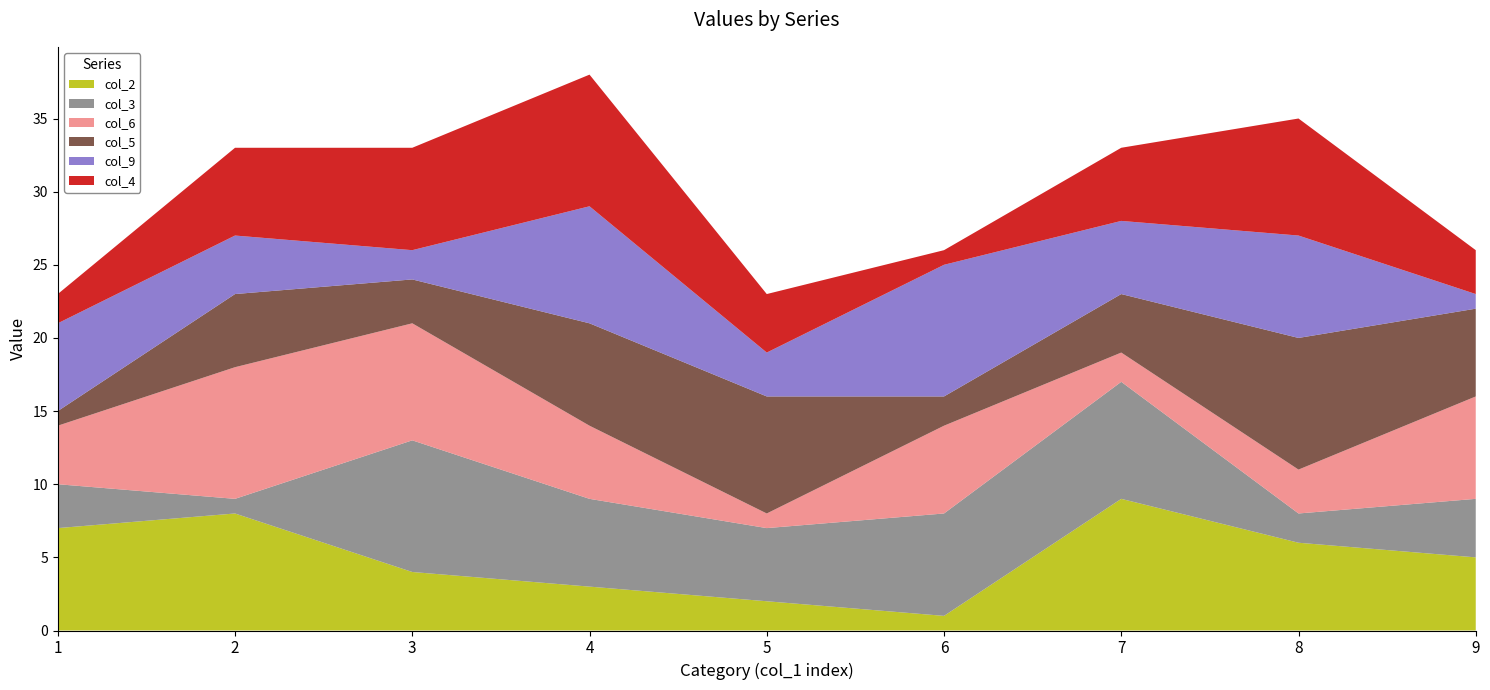

Reading right to left, transcribe all the data shown in this chart.

col_2: 9=5	8=6	7=9	6=1	5=2	4=3	3=4	2=8	1=7
col_3: 9=4	8=2	7=8	6=7	5=5	4=6	3=9	2=1	1=3
col_6: 9=7	8=3	7=2	6=6	5=1	4=5	3=8	2=9	1=4
col_5: 9=6	8=9	7=4	6=2	5=8	4=7	3=3	2=5	1=1
col_9: 9=1	8=7	7=5	6=9	5=3	4=8	3=2	2=4	1=6
col_4: 9=3	8=8	7=5	6=1	5=4	4=9	3=7	2=6	1=2